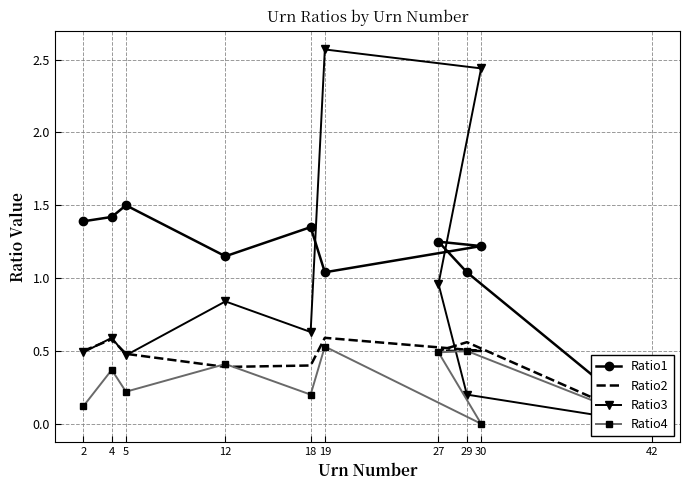

Reading left to right, extract all data points from this chart.

Ratio1: 2=1.4	4=1.4	5=1.5	12=1.1	18=1.4	19=1.0	30=1.2	27=1.2	29=1.0	42=0.0
Ratio2: 2=0.5	4=0.6	5=0.5	12=0.4	18=0.4	19=0.6	30=0.5	27=0.5	29=0.6	42=0.0
Ratio3: 2=0.5	4=0.6	5=0.5	12=0.8	18=0.6	19=2.6	30=2.4	27=1.0	29=0.2	42=0.0
Ratio4: 2=0.1	4=0.4	5=0.2	12=0.4	18=0.2	19=0.5	30=0.0	27=0.5	29=0.5	42=0.0